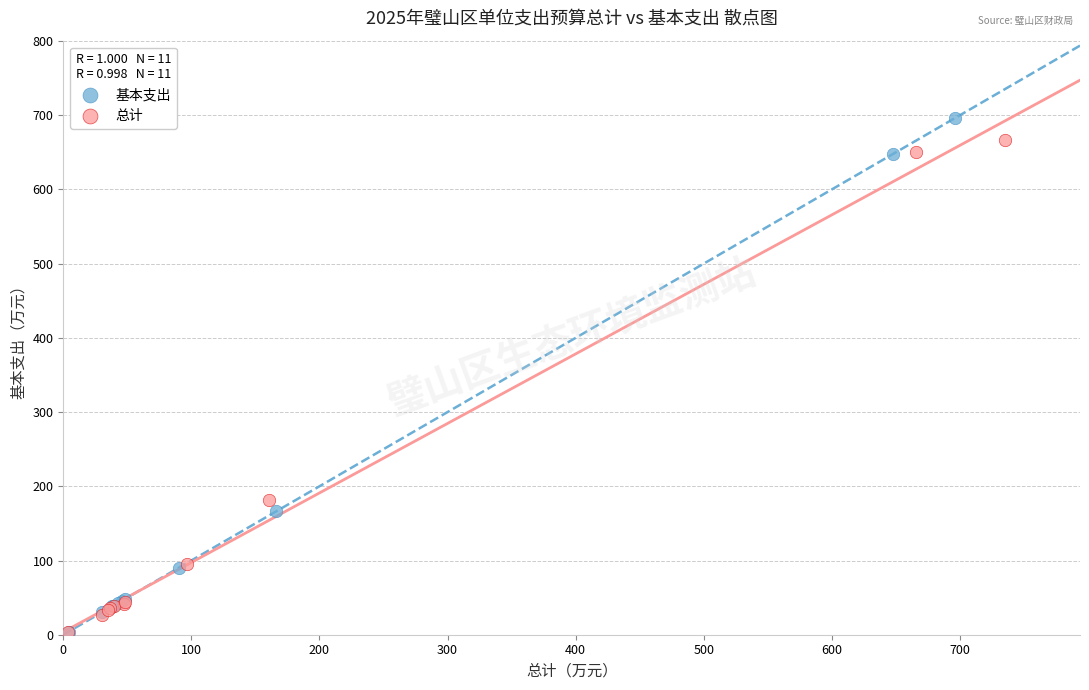

Which series has the widest spread of Y values?

基本支出